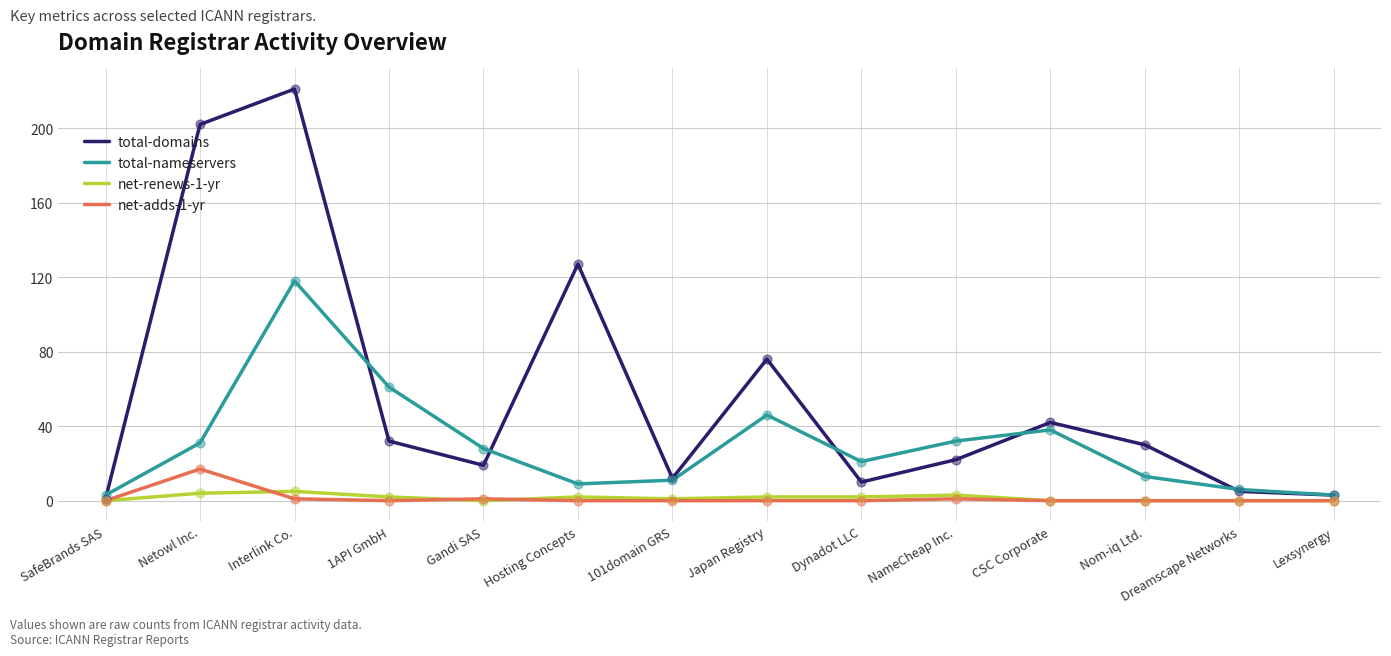

What is the total value across all series at Nom-iq Ltd.?

43